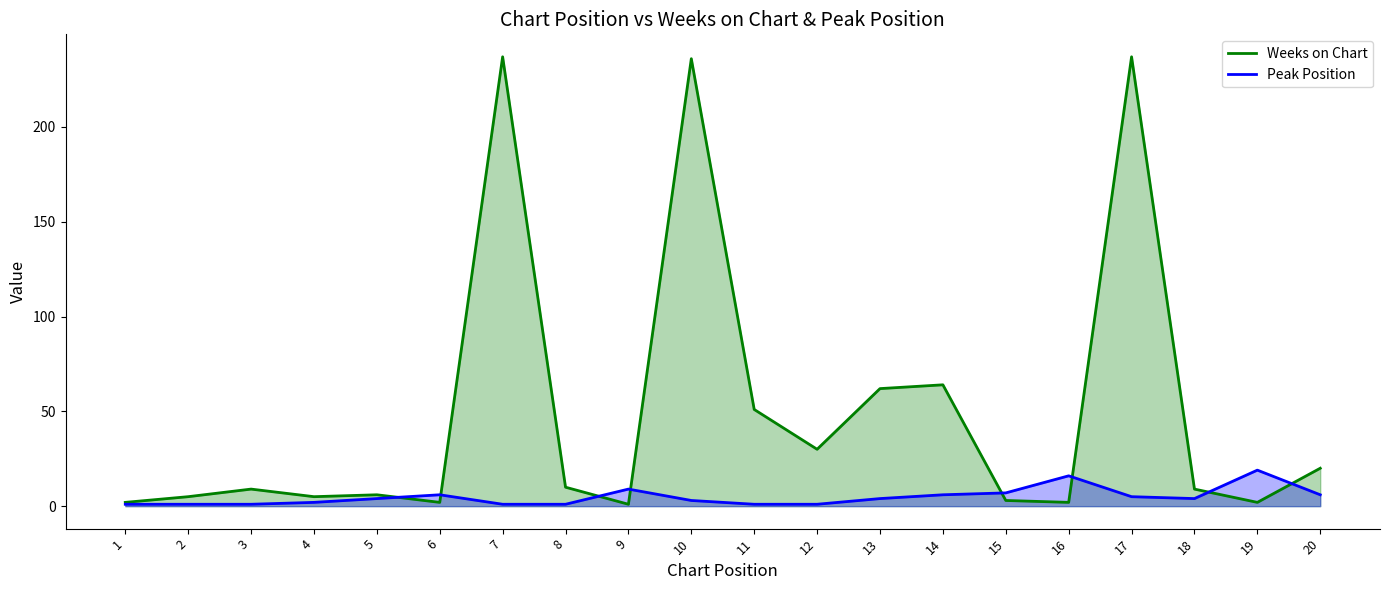

True or false: Weeks on Chart has a value of 4 at 8.

False